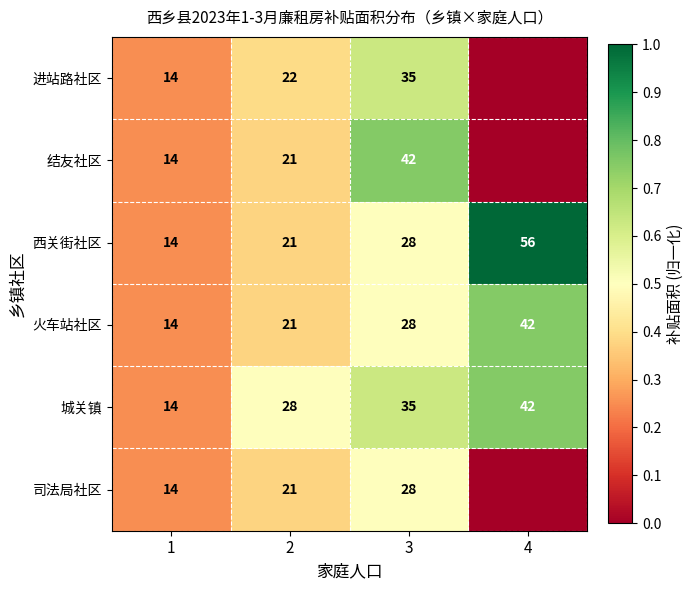

What is the sum of the 城关镇 values at 4 and 2?

70